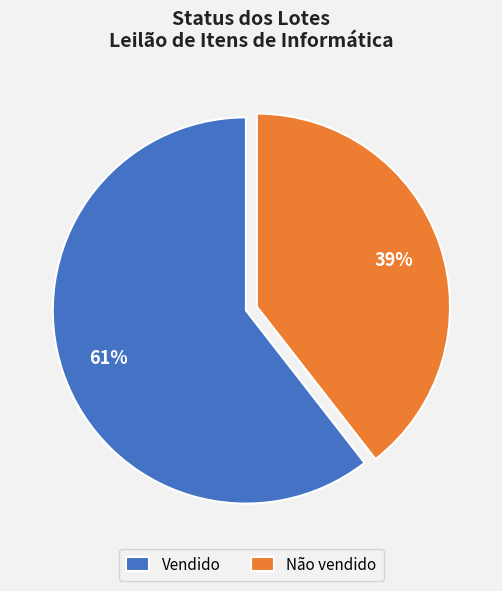

To the nearest percent, what is the average slice percentage?

50%